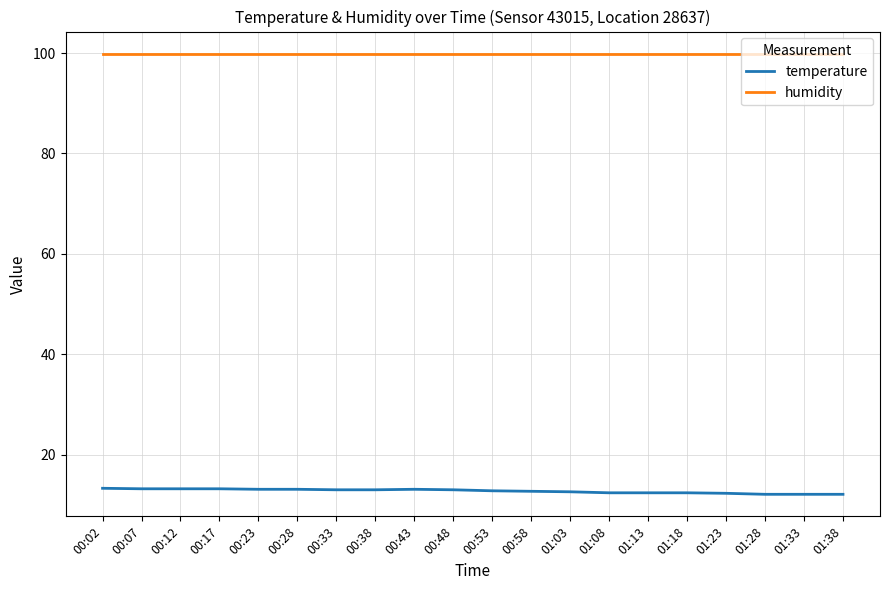

Does the chart have visible grid lines?

Yes